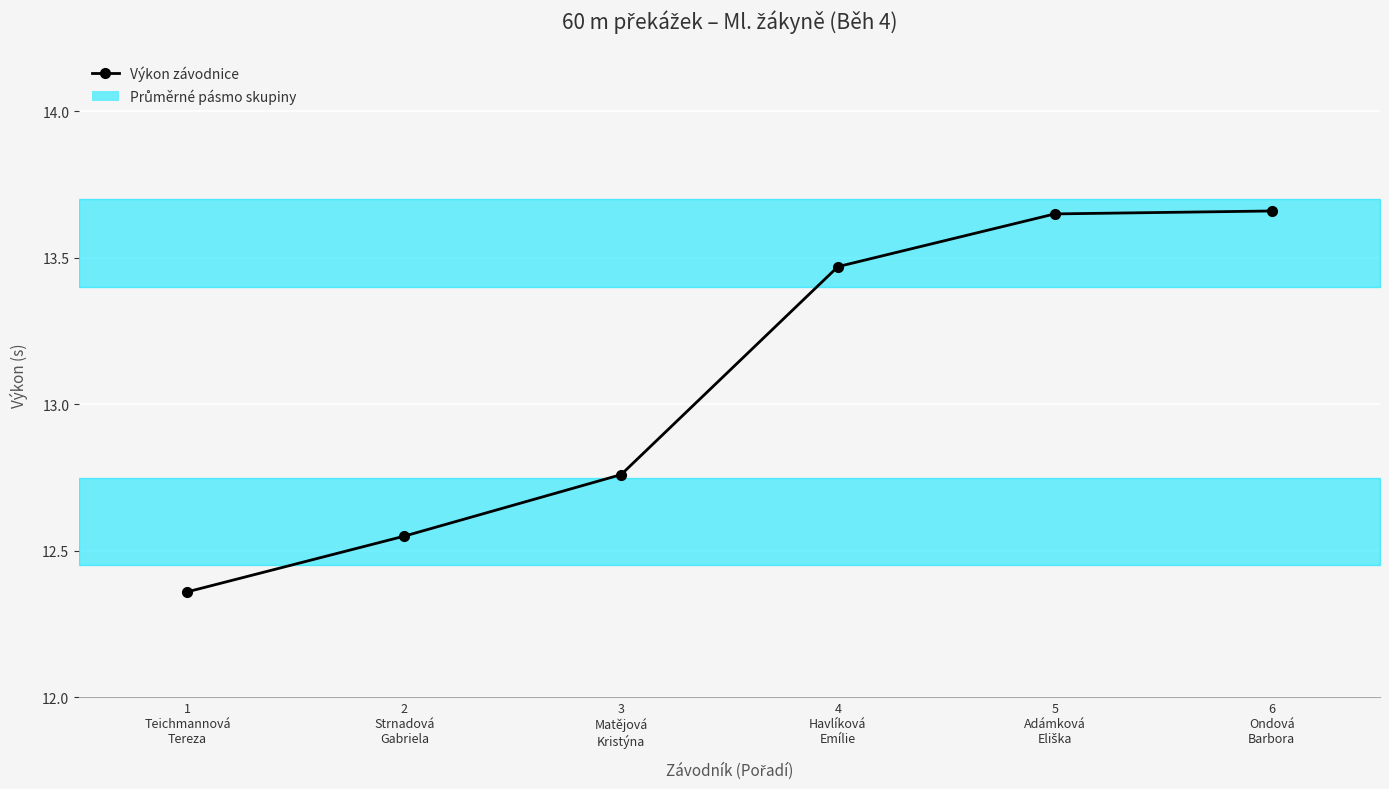

Is this an area chart (filled region under the line)?

No